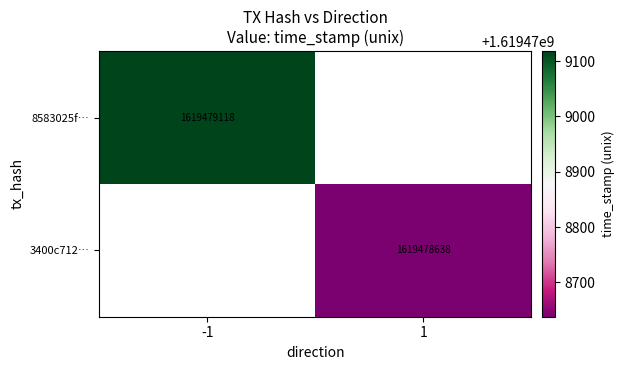

Between direction and time_stamp, which is larger?

time_stamp